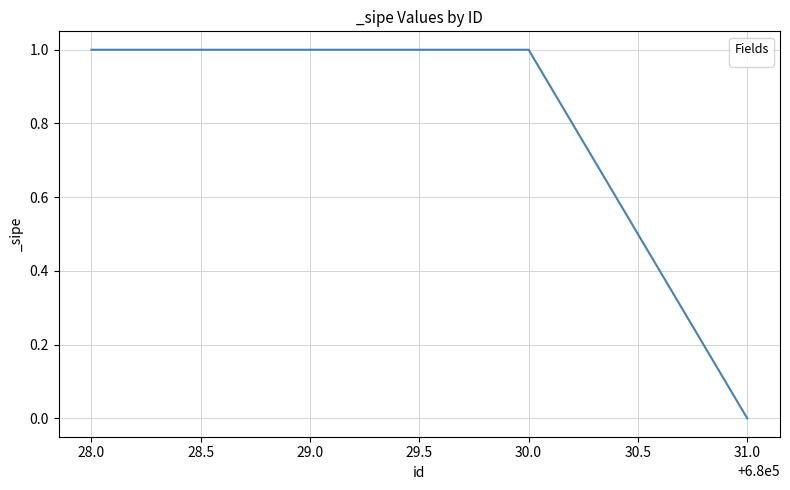

The value at 31.0 is 0. True or false?

True